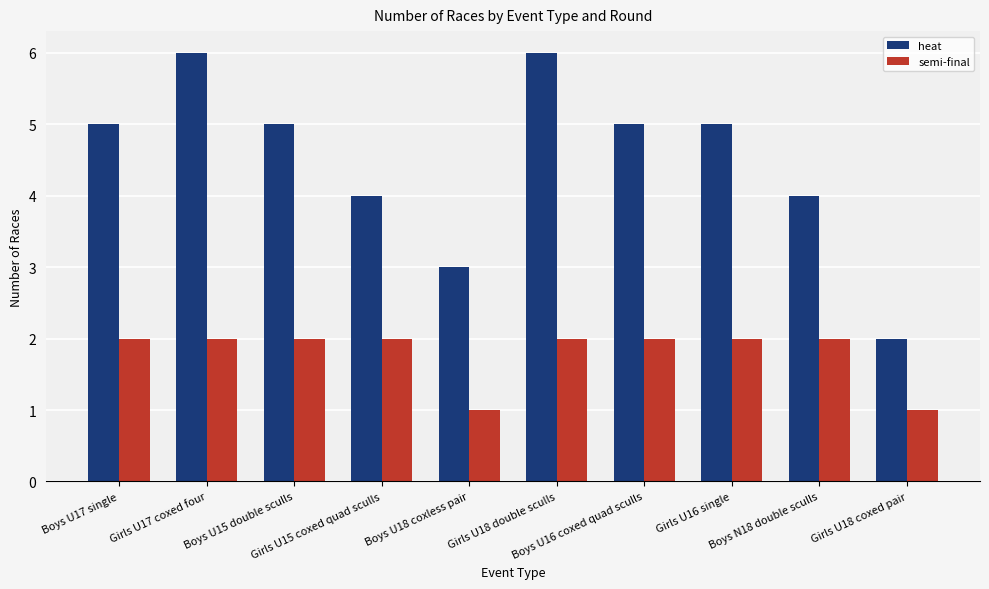

How many bars are there in each group?

2